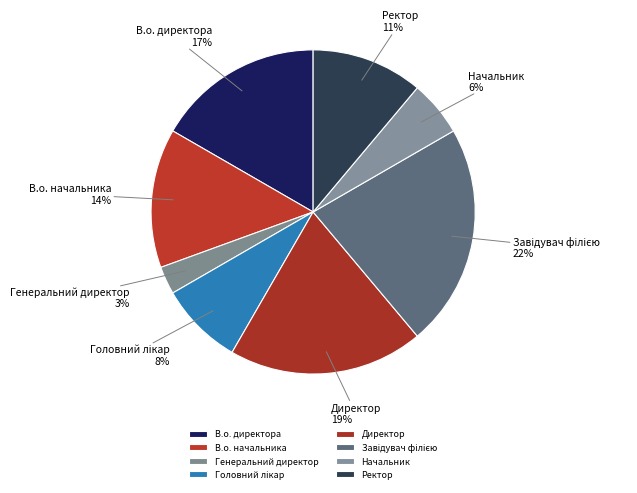

To the nearest percent, what is the average slice percentage?

12%